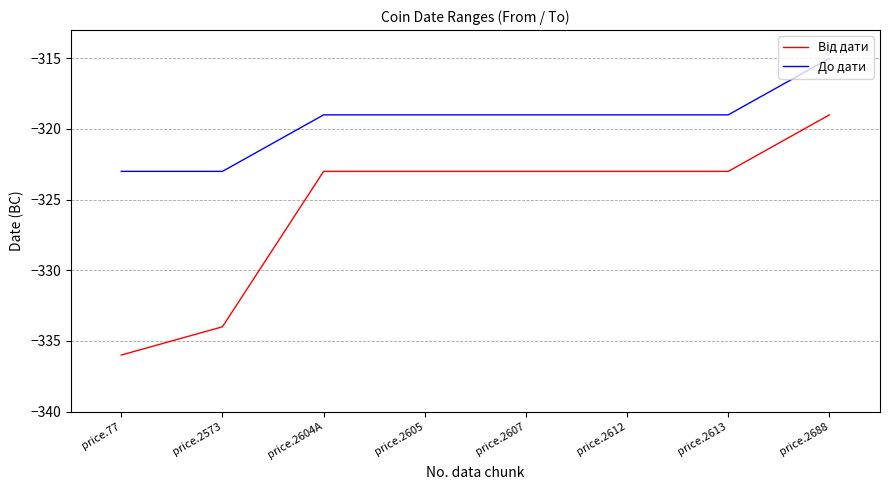

True or false: До дати has a value of -323 at price.77.

True